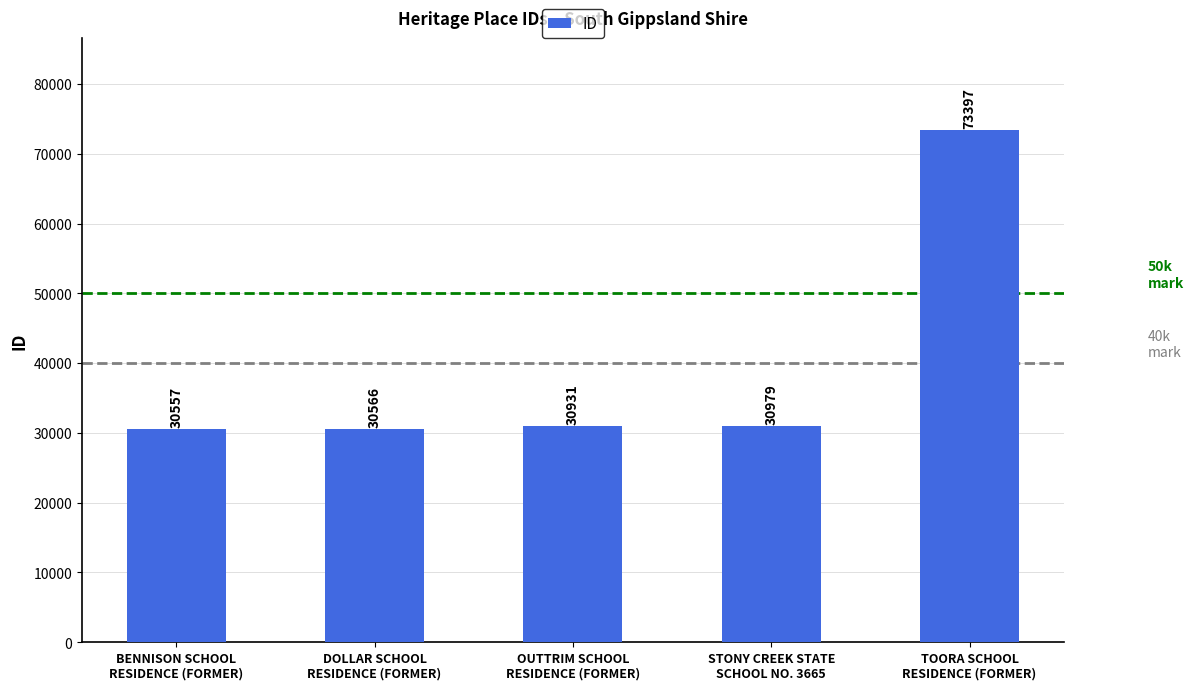

At which label is the value closest to 51977?

STONY CREEK STATE
SCHOOL NO. 3665